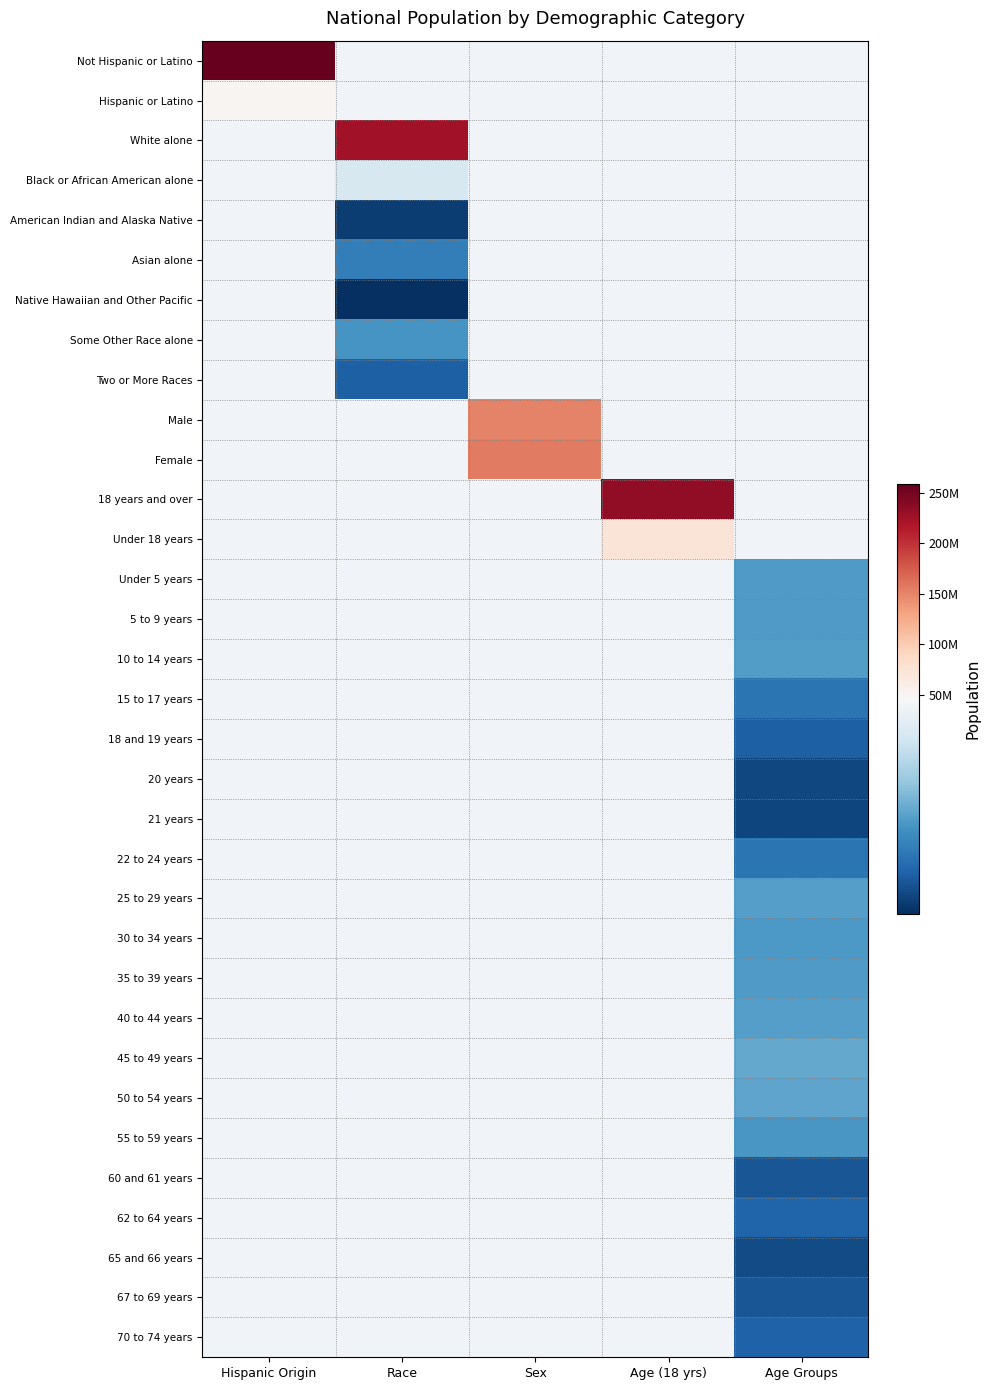

What is the minimum value shown in the chart?

540013.0